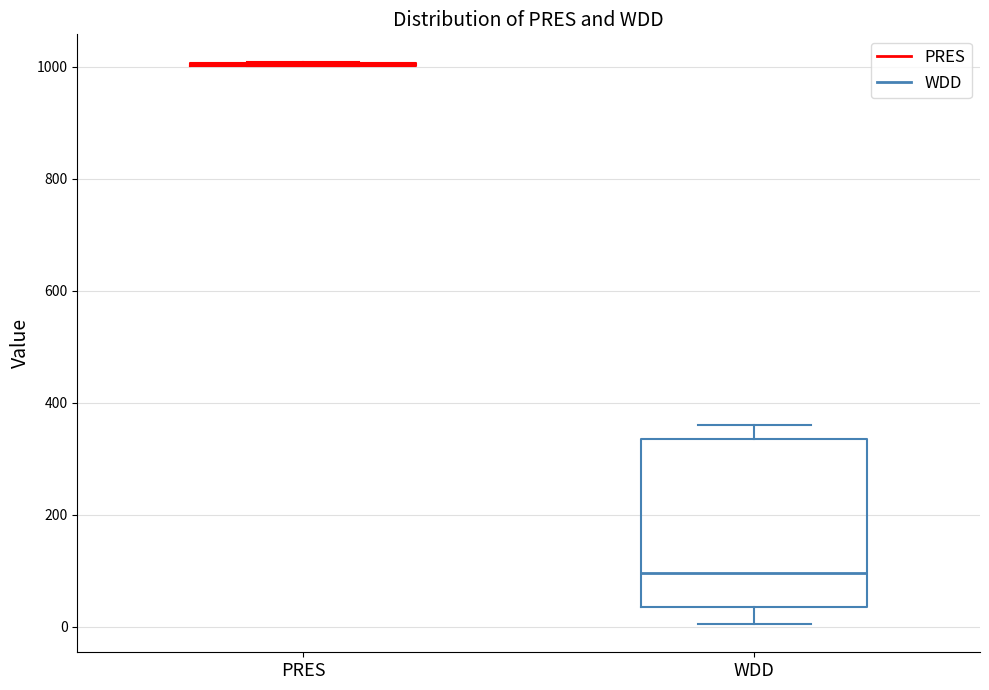

Reading left to right, transcribe this box plot: for each box, give where its median line is, the range the box spans, and where its two whiskers end, as read against the y-axis. The values are not printed on the chart, so give them approximately, as read against the axis.

PRES: box collapsed to a line at 1000, whiskers 1000 to 1000
WDD: median 100, box 40 to 340, whiskers 0 to 360